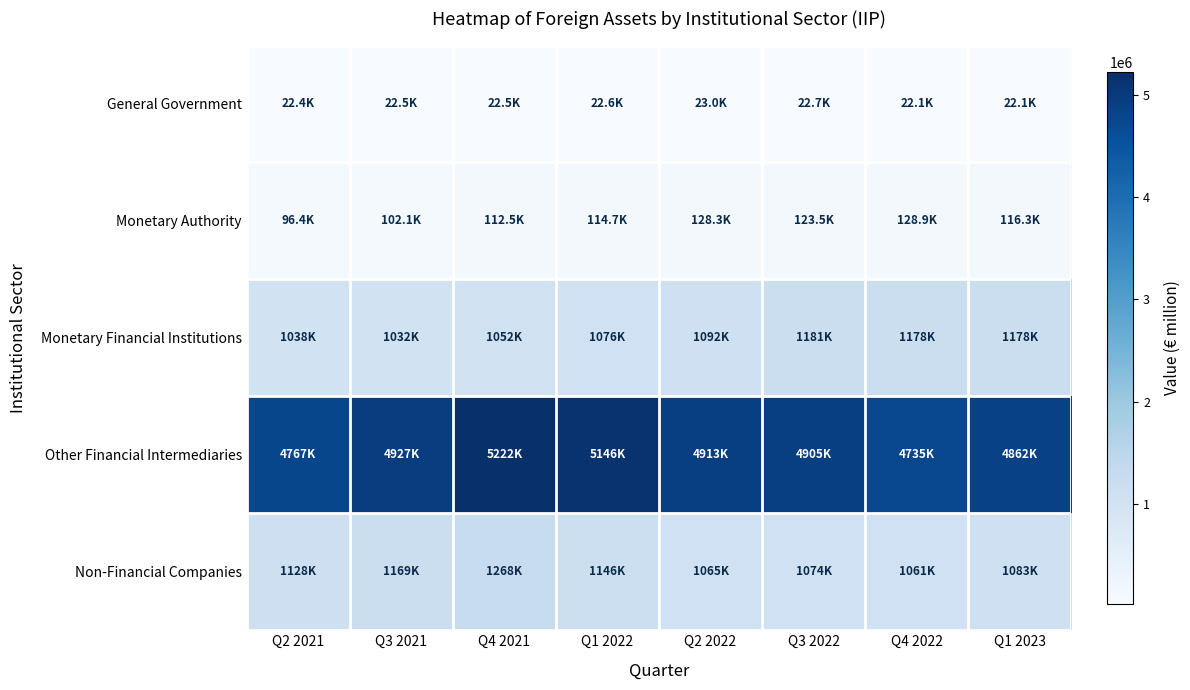

How many distinct data groups are displayed?

5